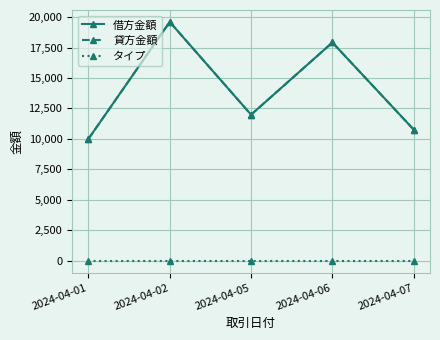

True or false: タイプ and 借方金額 intersect in this chart.

False